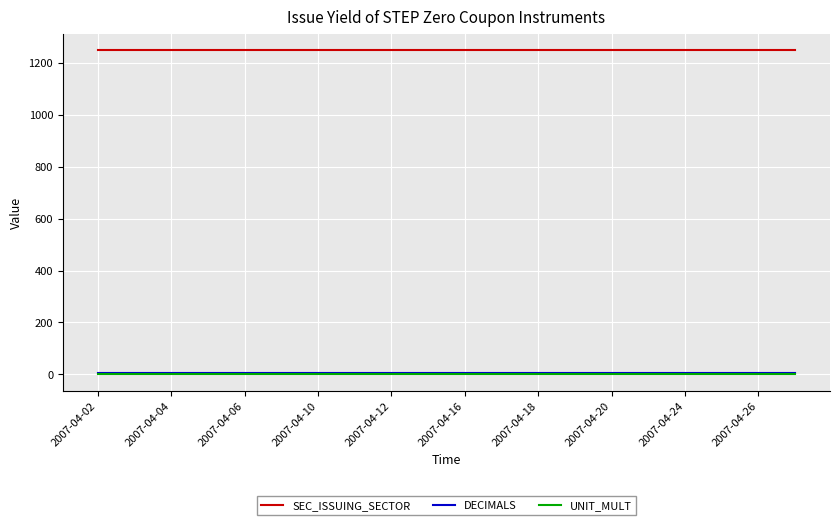

Which series has the largest total across all categories?

SEC_ISSUING_SECTOR